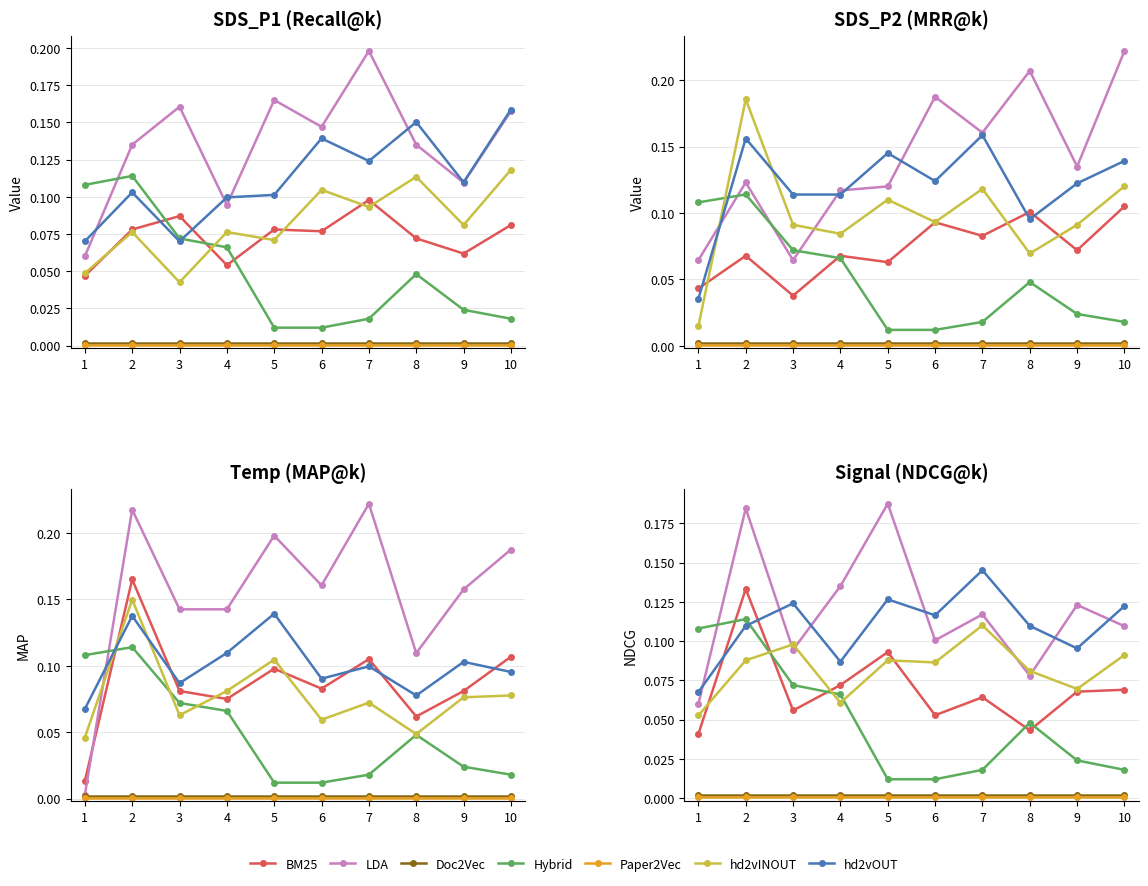

What is the difference between the maximum and minimum values in the Temp series?

0.1